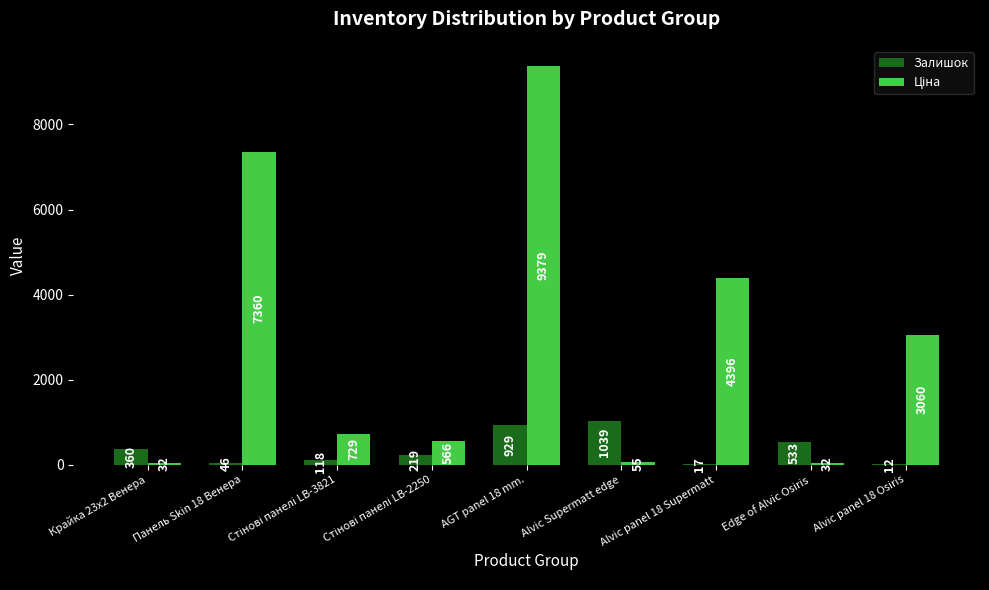

Read the Залишок value at AGT panel 18 mm..

929.0